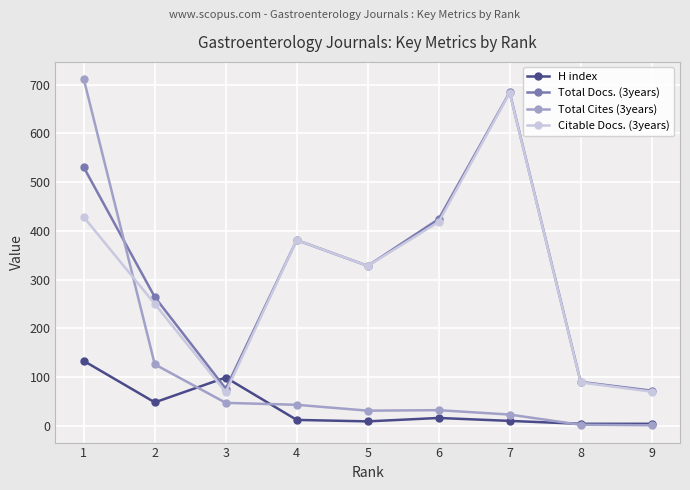

Is the value of Citable Docs. (3years) at 2 greater than the value of Total Docs. (3years) at 3?

Yes